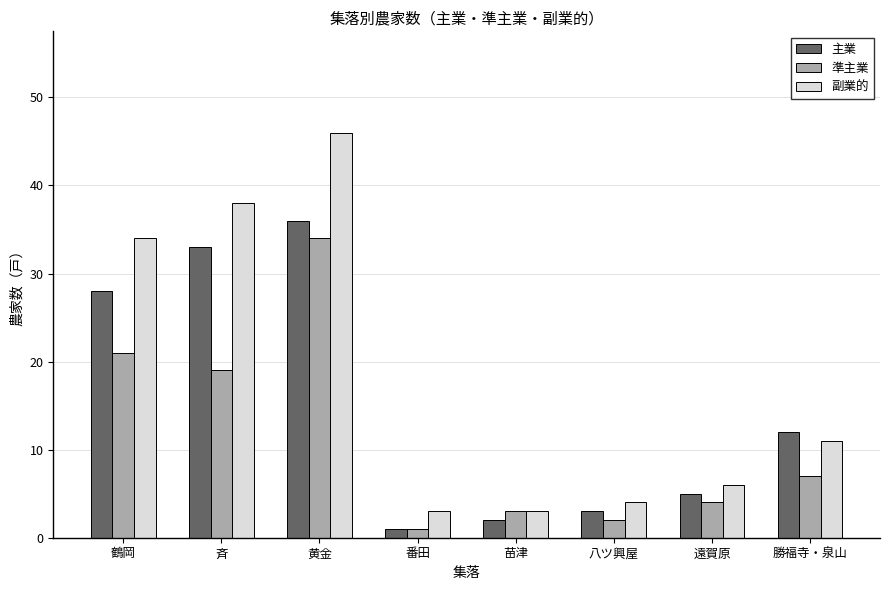

Where is 準主業 nearest to the value 17?

斉